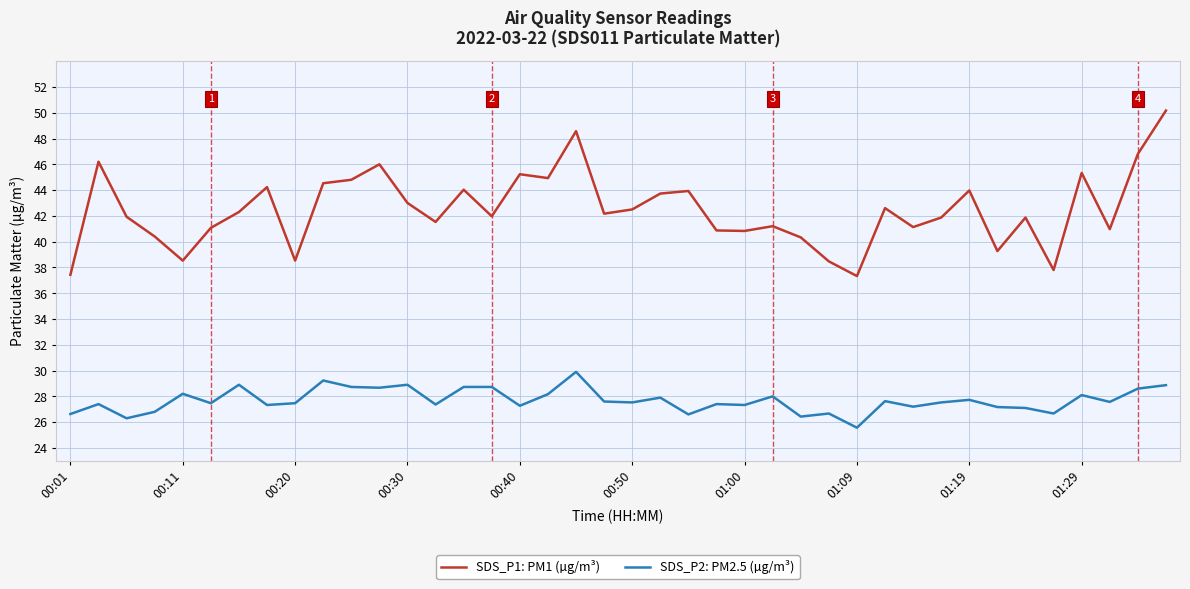

What is the difference between the second highest and minimum values in the SDS_P1: PM1 (µg/m³) series?

11.2